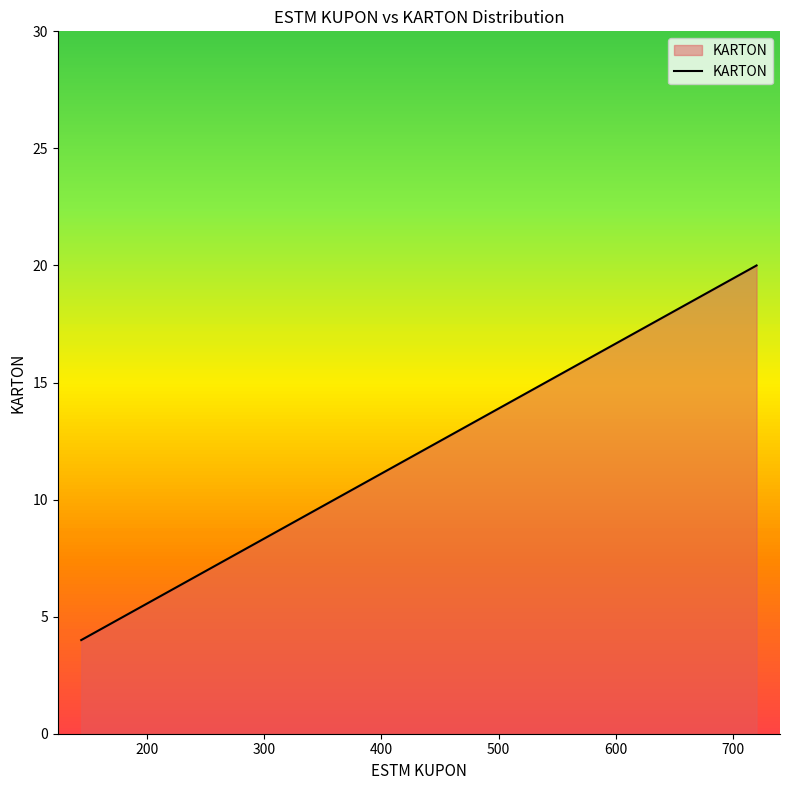

What is the difference between the maximum and minimum values?

16.0